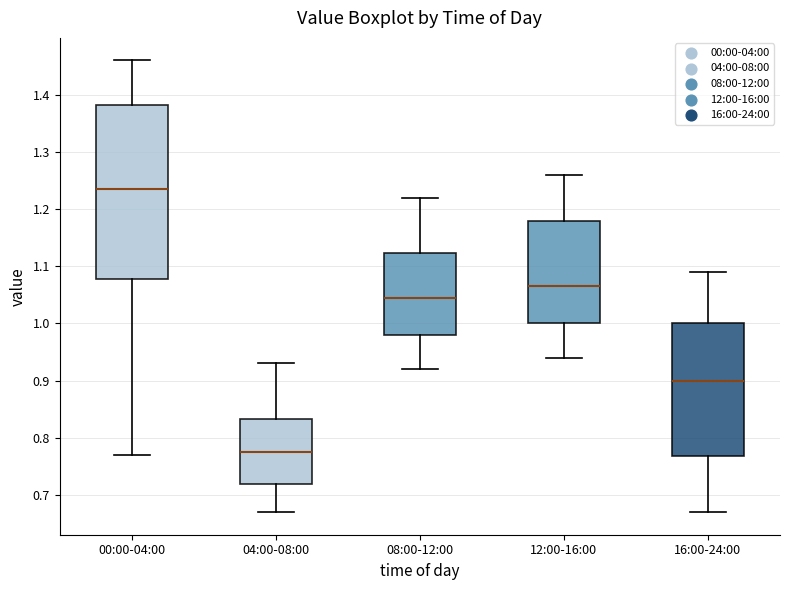

Which box is the tallest, from its lower edge to its upper edge?

00:00-04:00